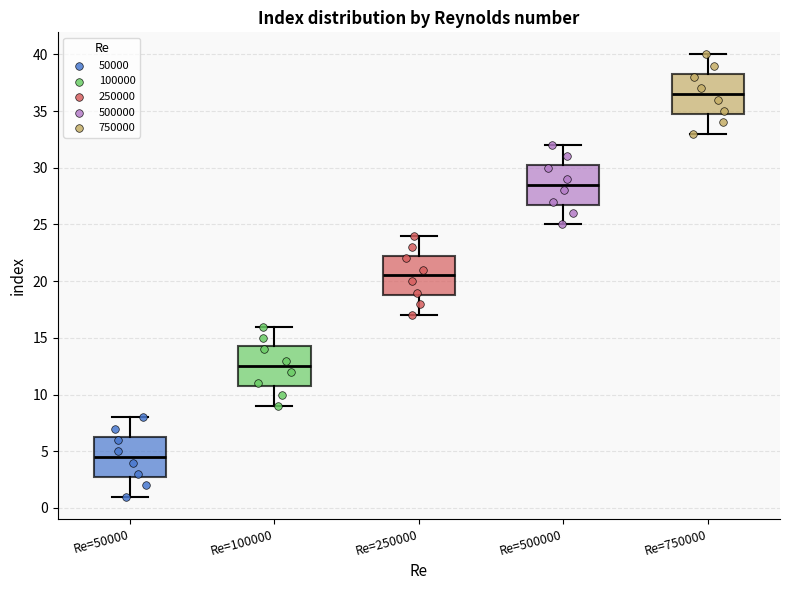

Reading left to right, read every box against the y-axis: the position of its median line, the range the box covers, and the ends of its whiskers. The values are not printed on the chart, so give them approximately, as read against the axis.

Re=50000: median 4.5, box 3.0 to 6.5, whiskers 1.0 to 8.0
Re=100000: median 12.5, box 11.0 to 14.5, whiskers 9.0 to 16.0
Re=250000: median 20.5, box 19.0 to 22.5, whiskers 17.0 to 24.0
Re=500000: median 28.5, box 27.0 to 30.5, whiskers 25.0 to 32.0
Re=750000: median 36.5, box 35.0 to 38.5, whiskers 33.0 to 40.0